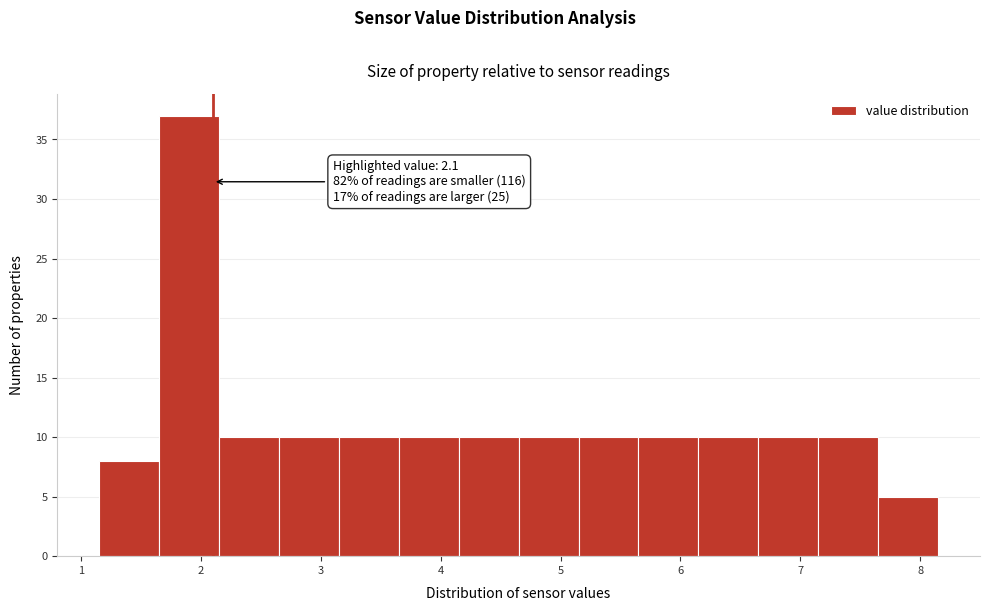

Over which range of the x-axis is the bar tallest?

1.65 to 2.15